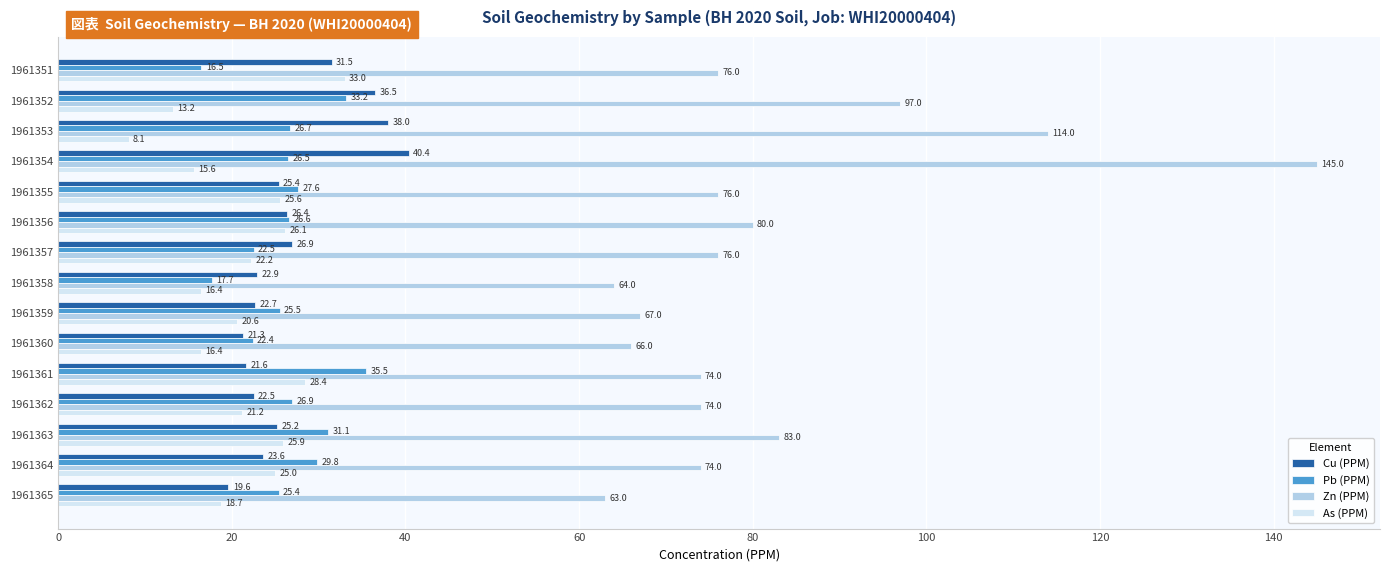

Which series has the largest range (max minus min)?

Zn (PPM)